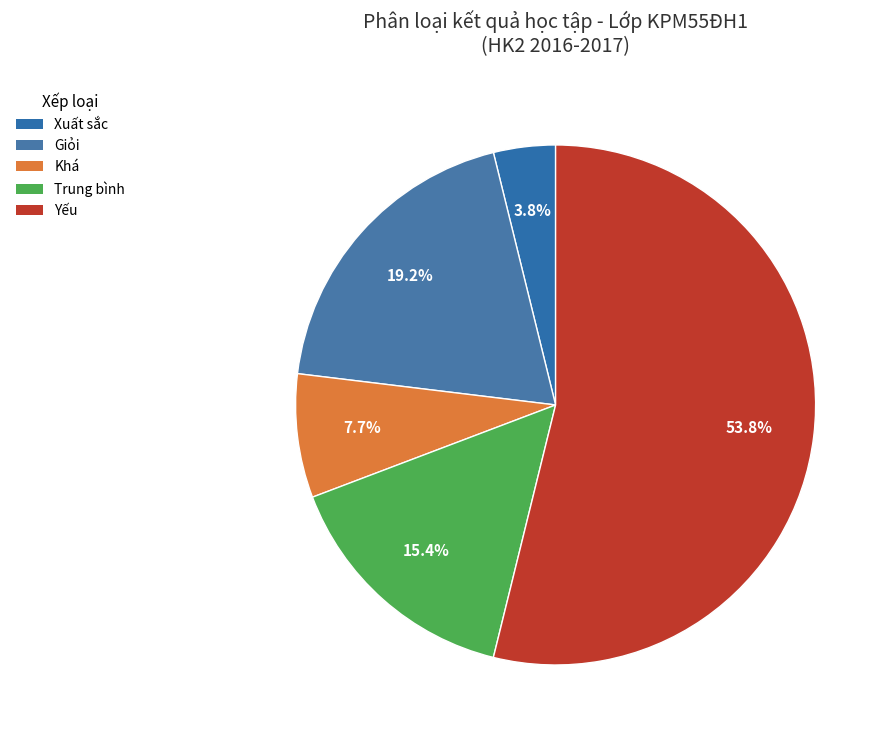

What percentage is the Khá slice, to the nearest percent?

8%